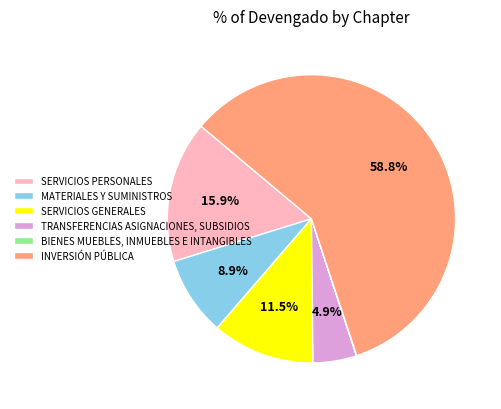

Between SERVICIOS PERSONALES and MATERIALES Y SUMINISTROS, which is larger?

SERVICIOS PERSONALES